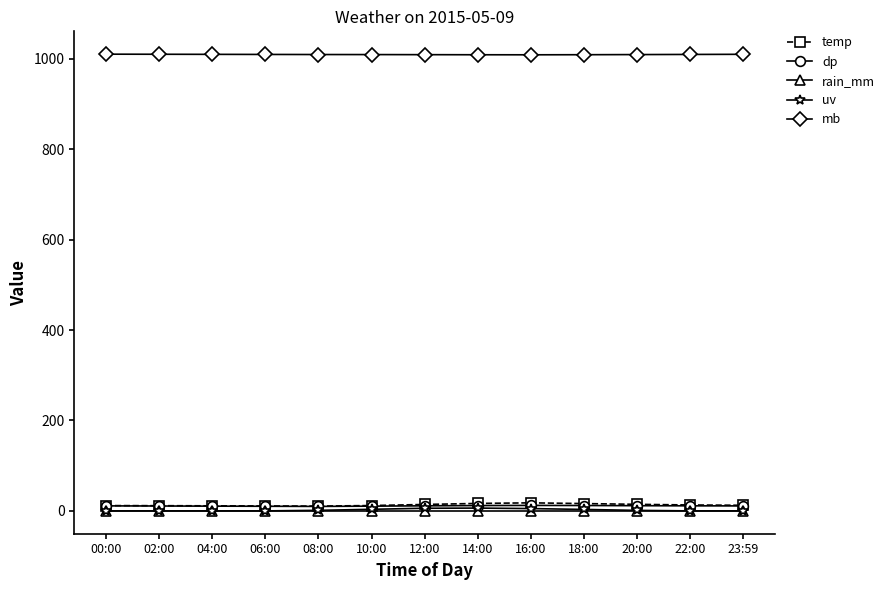

At how many categories does at least one series exceed 480?

13